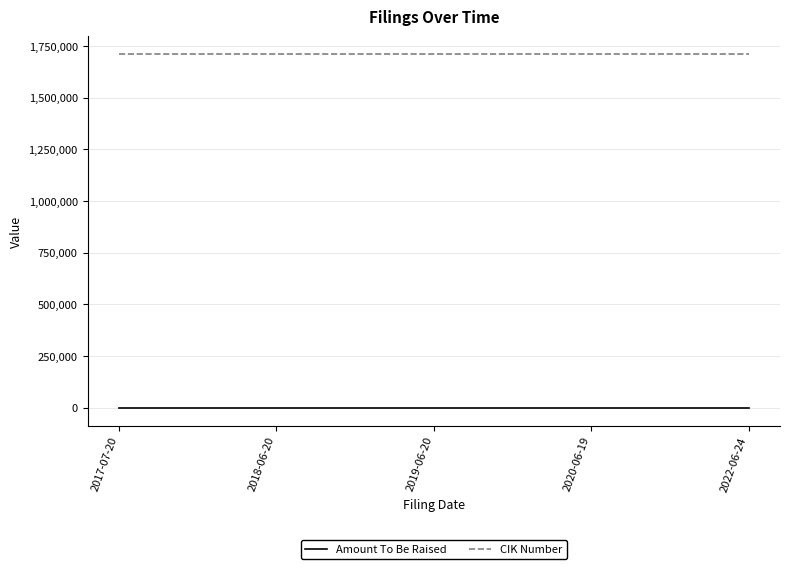

Which series has the largest total across all categories?

CIK Number